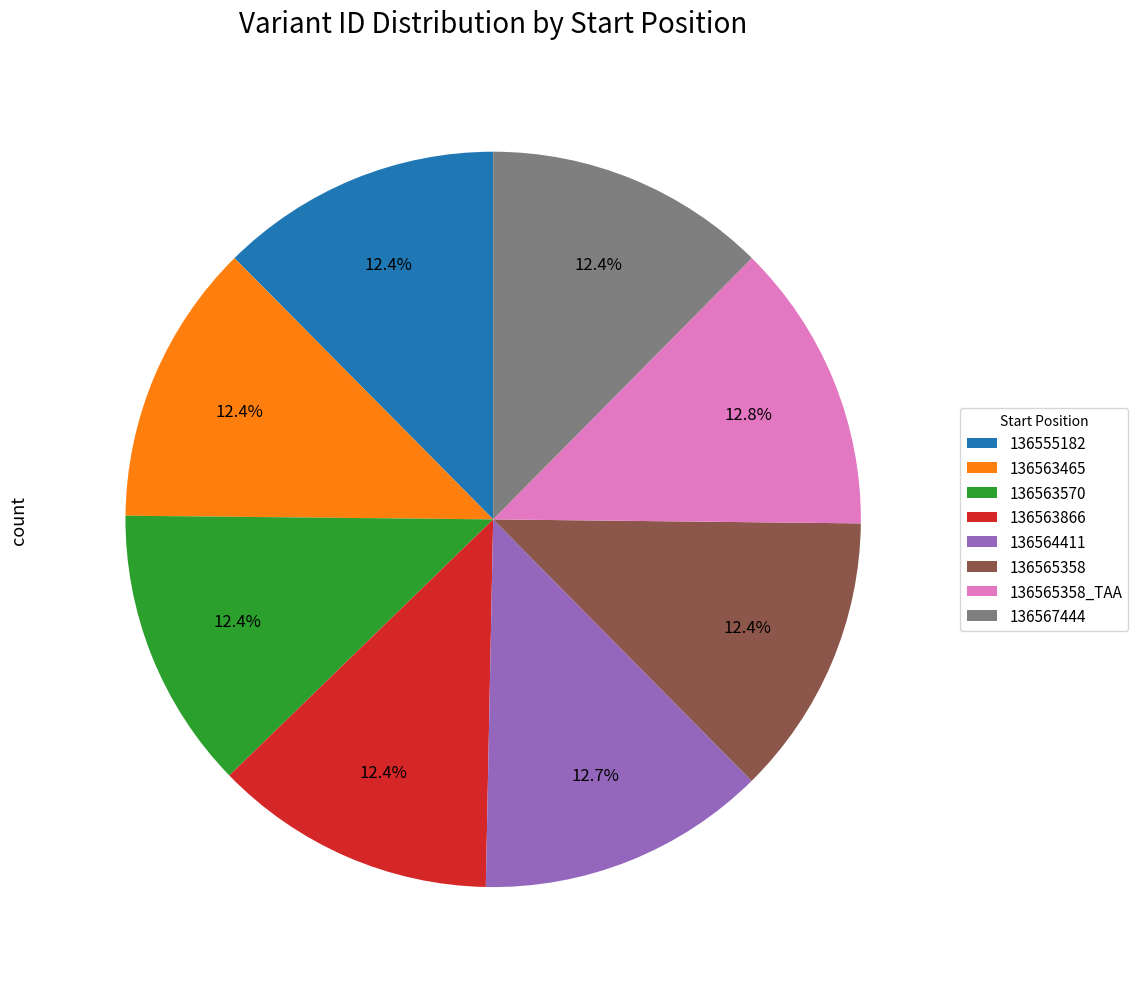

What is the ratio of the value at 136565358_TAA to the value at 136565358?

1.0